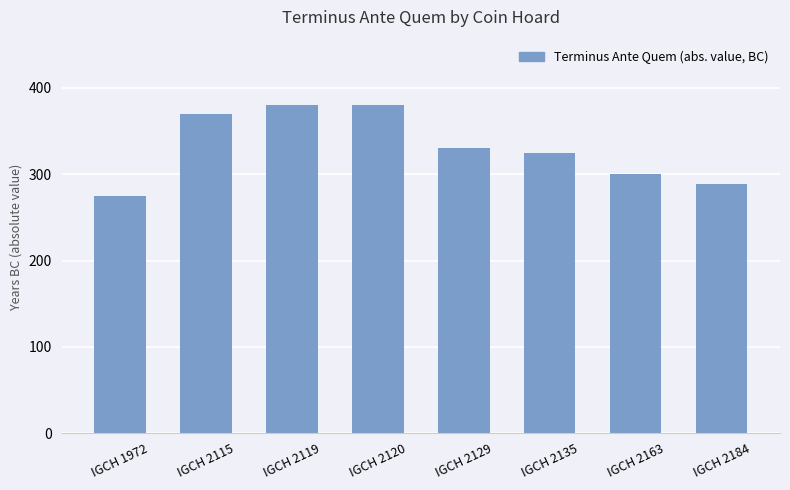

How many data points are less than 330?

4